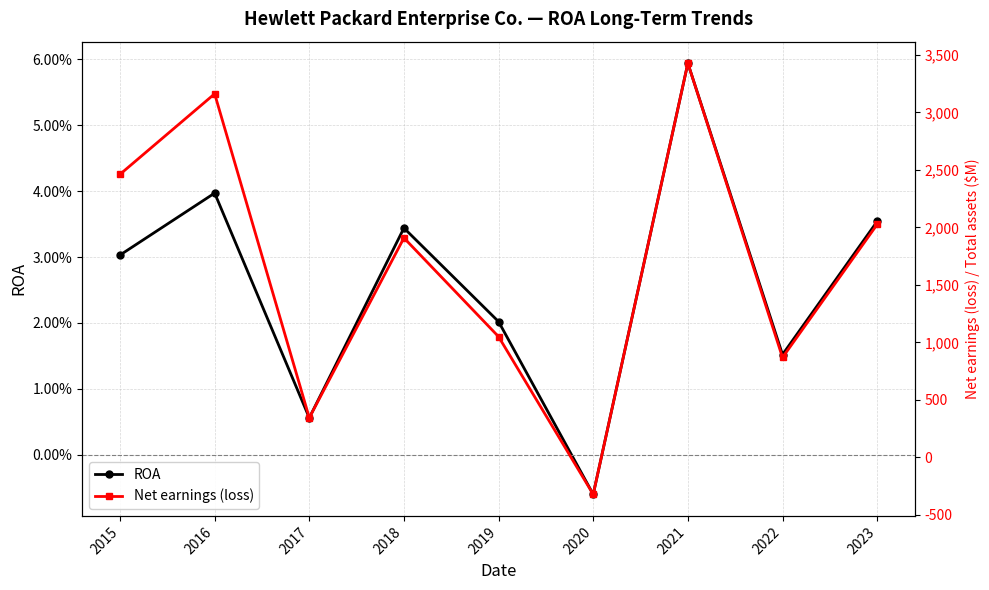

Rank the categories by Net earnings (loss) value from lowest to highest.

2020, 2017, 2022, 2019, 2018, 2023, 2015, 2016, 2021